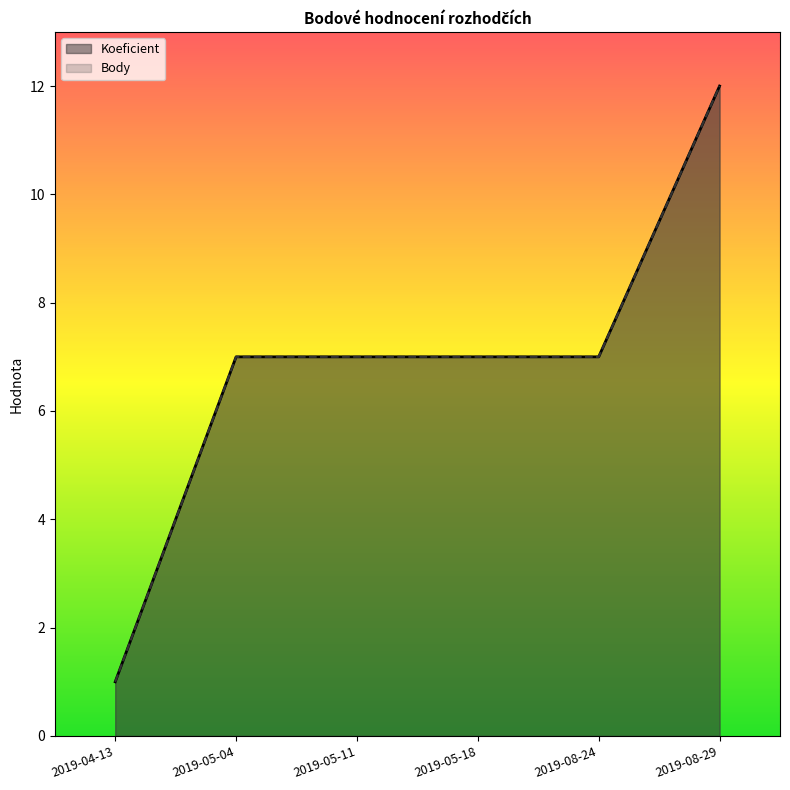

What is the average value of the Koeficient series?

7